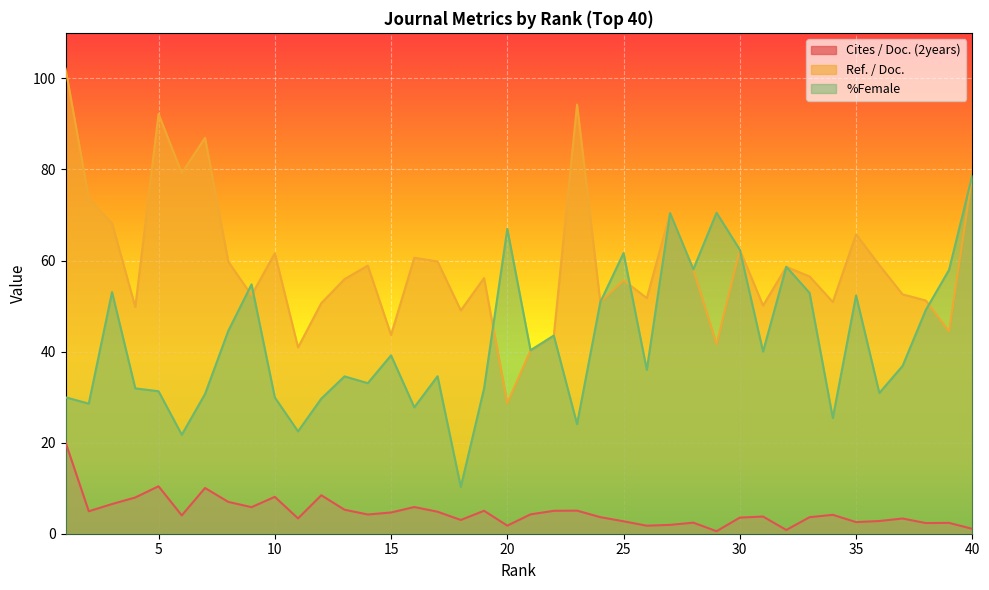

What is the difference between the maximum and minimum values in the Cites / Doc. (2years) series?

19.5